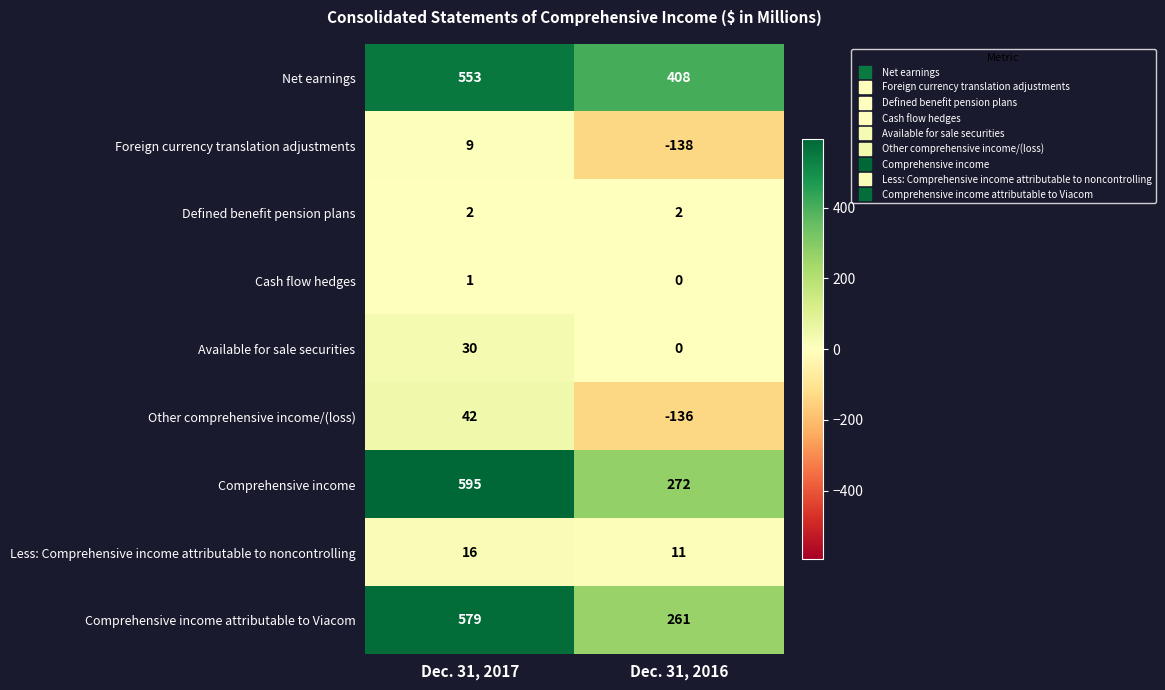

What is the maximum value shown in the chart?

595